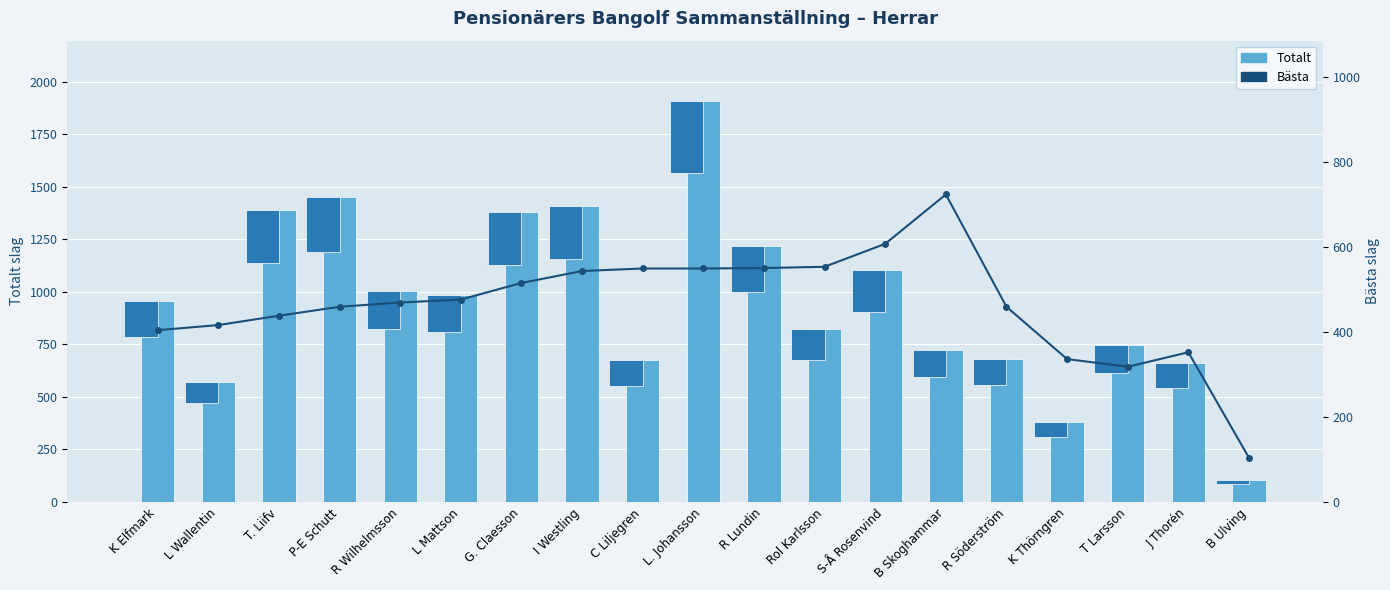

How many groups of bars are there?

19